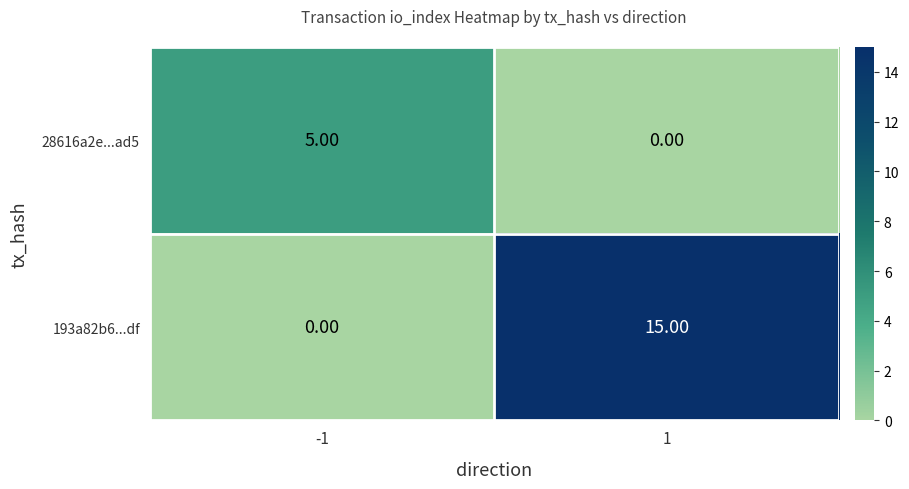

Count the number of categories in the chart.

2